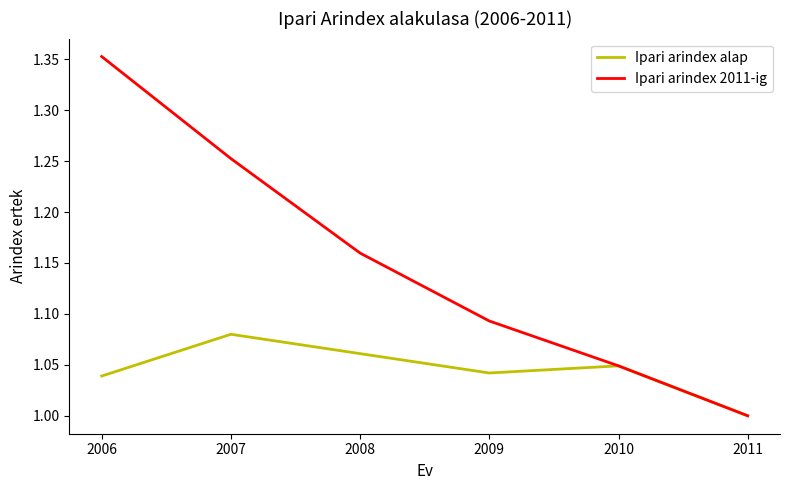

Which series changed the most between 2007 and 2009?

Ipari arindex 2011-ig